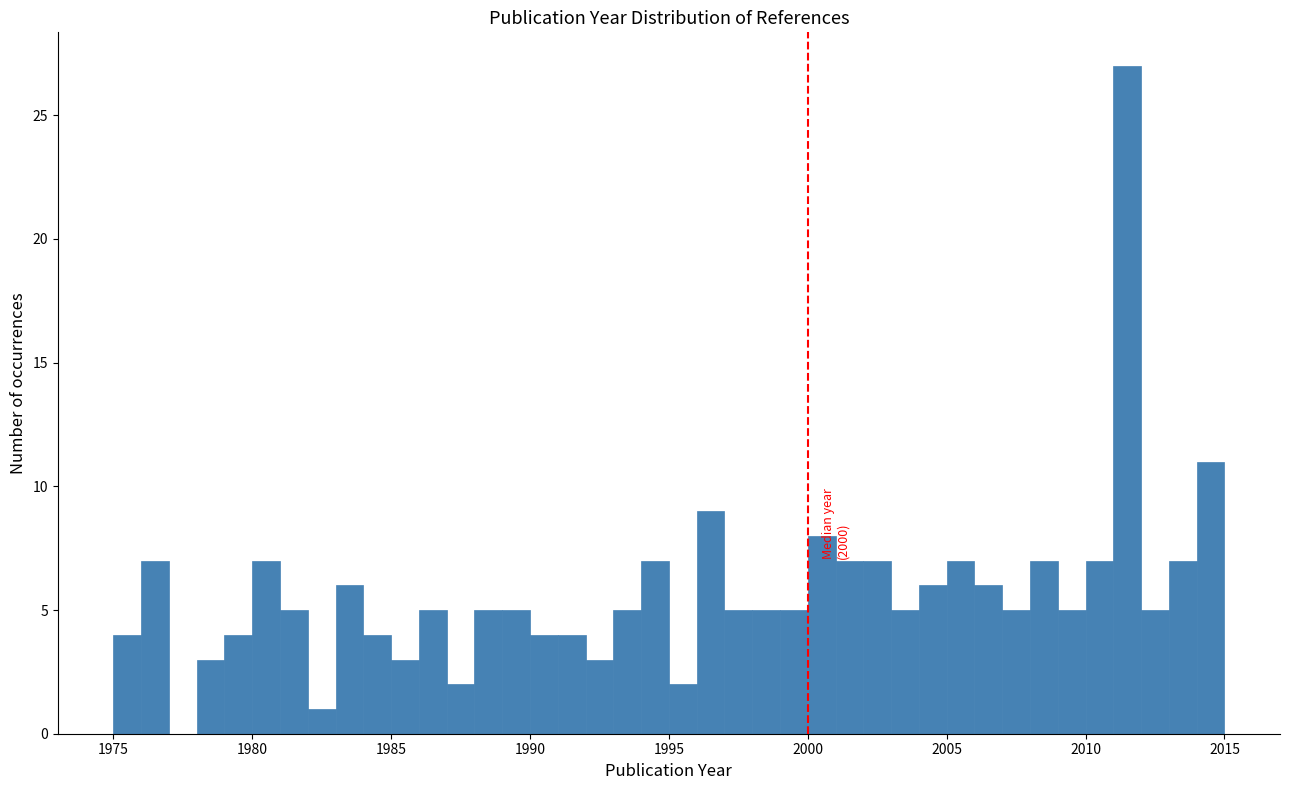

Read against the x-axis, roughly where is the centre of the tallest bar?

2011.5